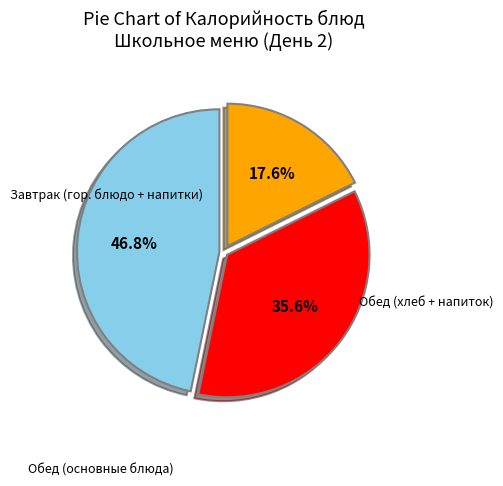

Is there a majority slice in this chart?

No